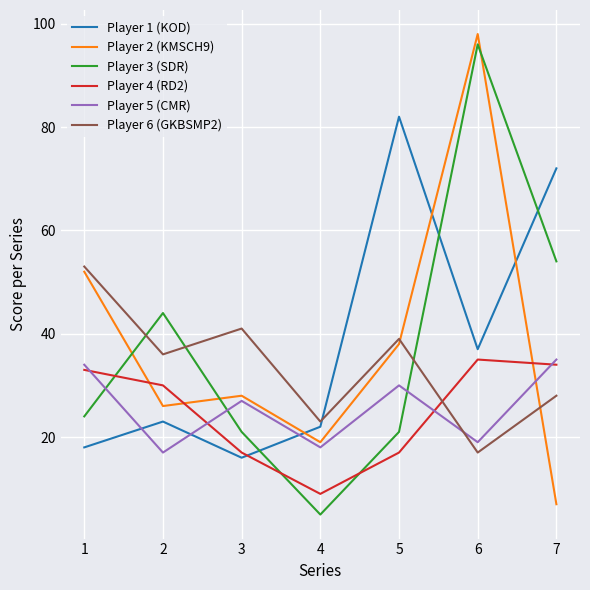

Is the value of Player 5 (CMR) at 1 greater than the value of Player 3 (SDR) at 3?

Yes